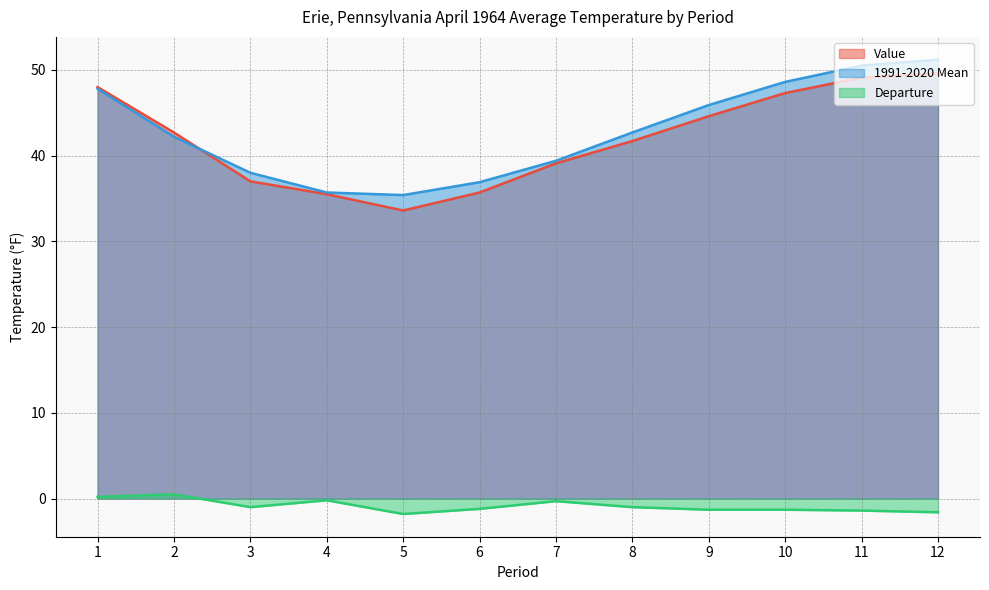

Rank the series at 10 from highest to lowest value.

1991-2020 Mean, Value, Departure